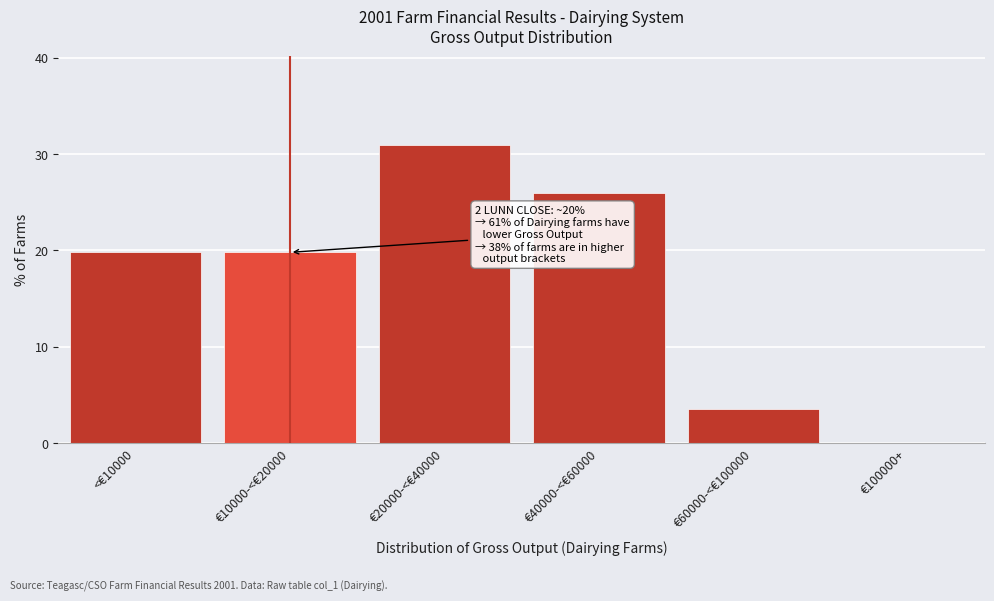

Reading left to right, what are all the values shown in this chart?

<€10000=19.8	€10000-<€20000=19.8	€20000-<€40000=30.9	€40000-<€60000=26.0	€60000-<€100000=3.5	€100000+=0.0